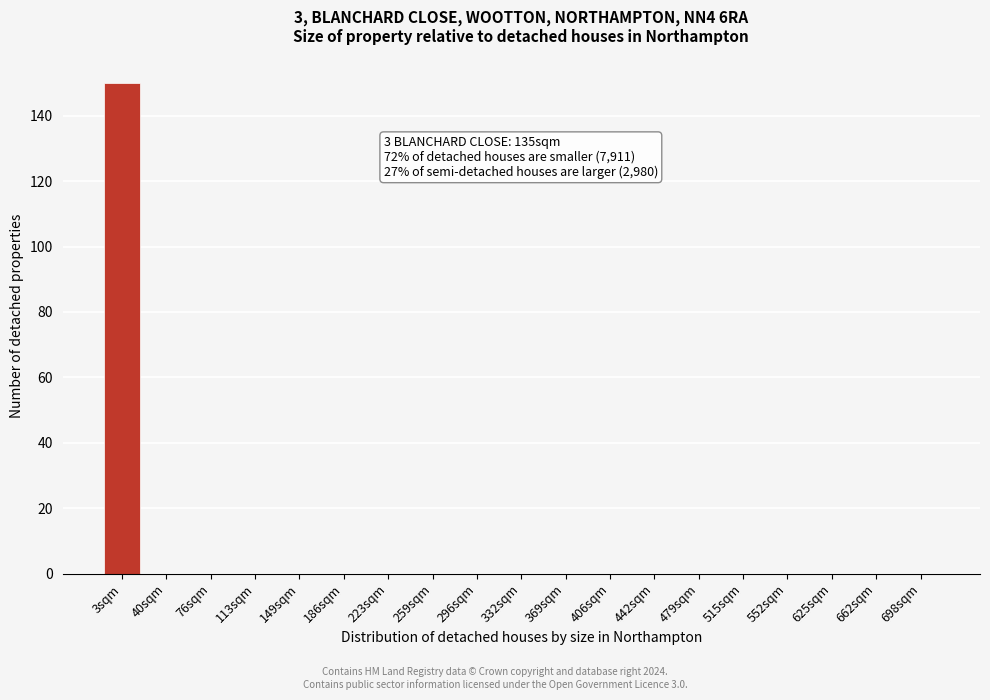

Reading left to right, what are all the values shown in this chart?

3sqm=150	40sqm=0	76sqm=0	113sqm=0	149sqm=0	186sqm=0	223sqm=0	259sqm=0	296sqm=0	332sqm=0	369sqm=0	406sqm=0	442sqm=0	479sqm=0	515sqm=0	552sqm=0	625sqm=0	662sqm=0	698sqm=0